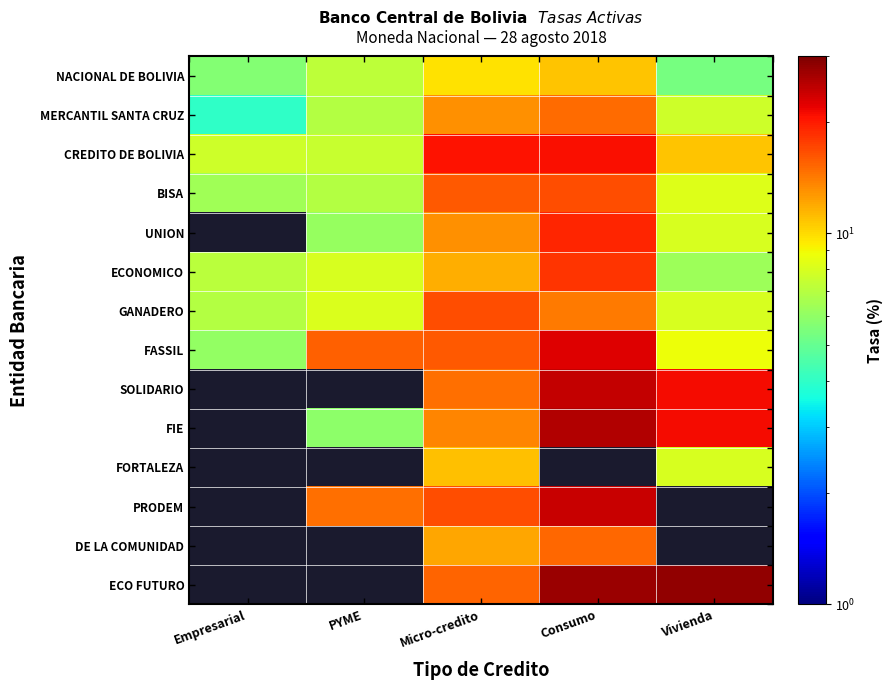

How many positive values does the PRODEM series have?

3